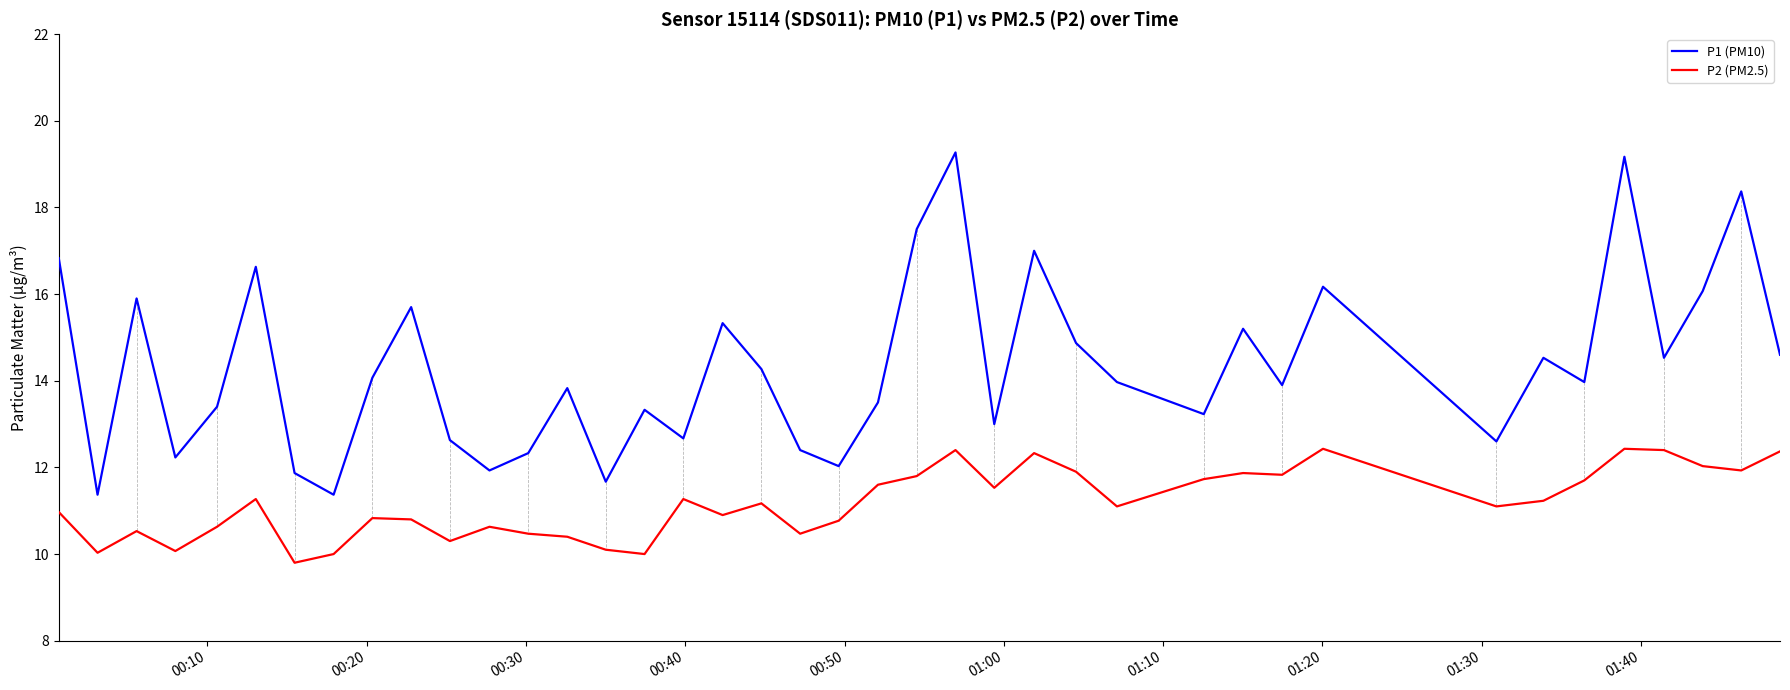

Which series has the largest range (max minus min)?

P1 (PM10)